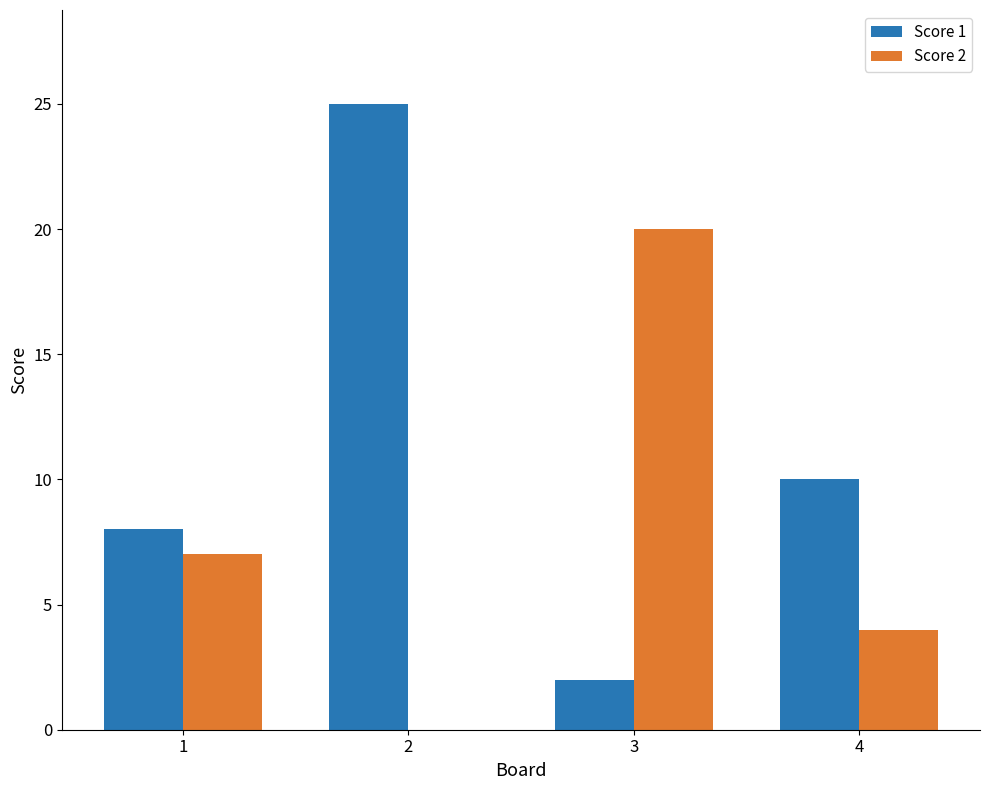

What is the sum of all Score 1 values?

45